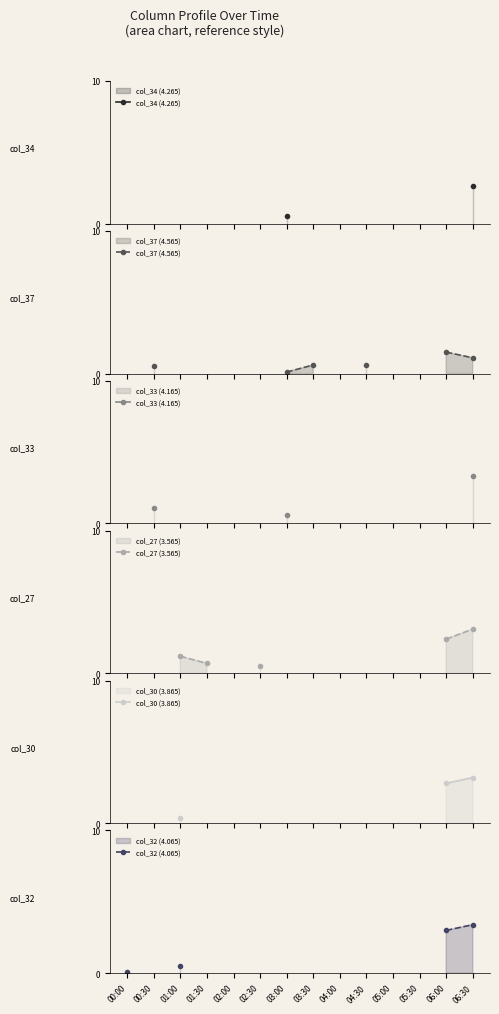

True or false: col_33 (4.165) and col_37 (4.565) intersect in this chart.

False